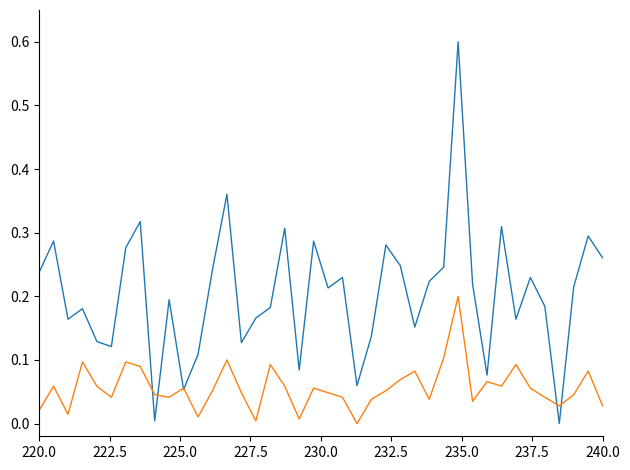

What is the greatest value displayed?

0.6